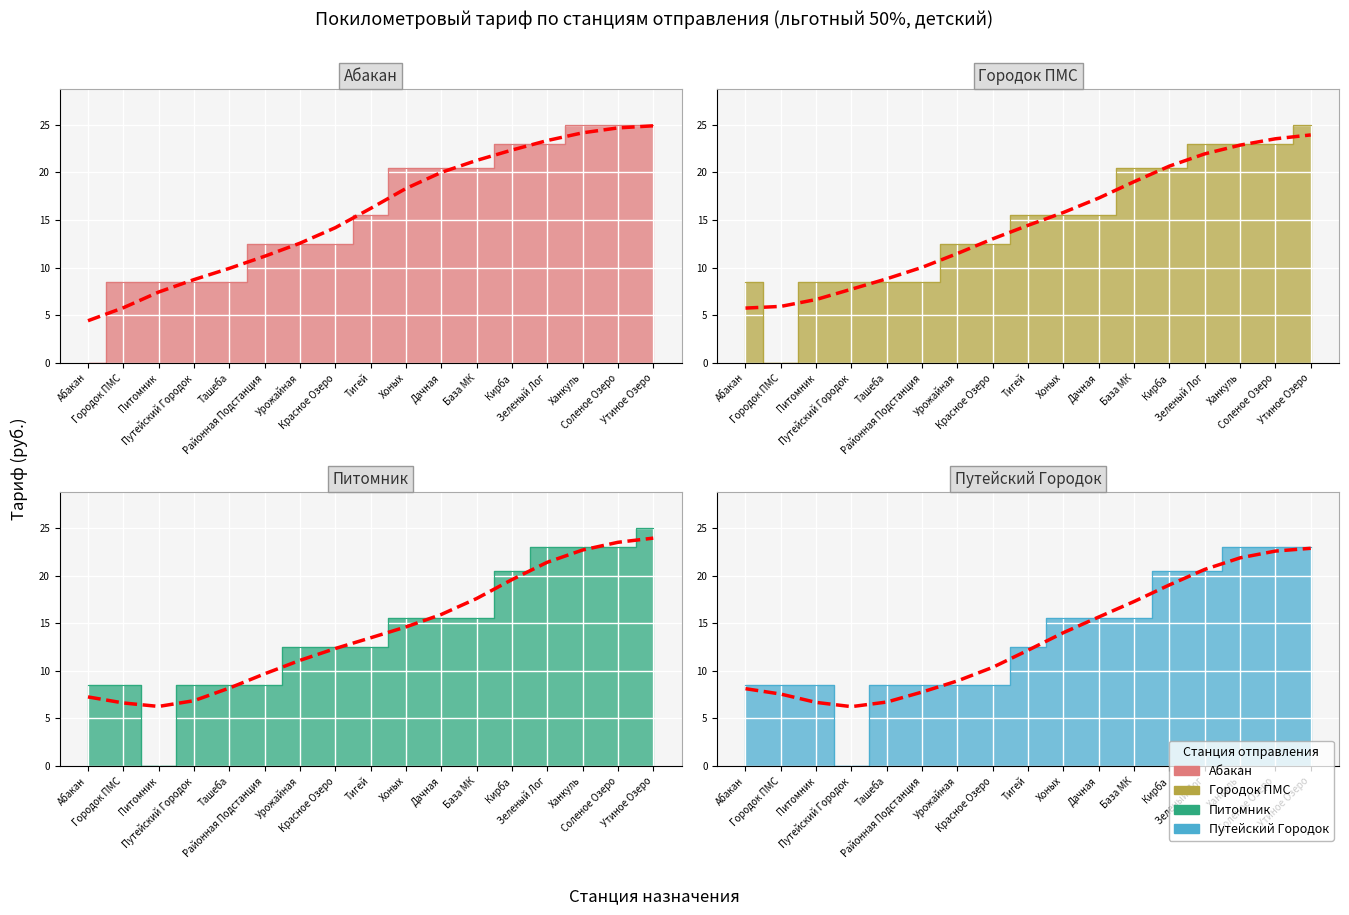

What is the difference between the maximum and minimum values in the Абакан (col_3) series?

25.0